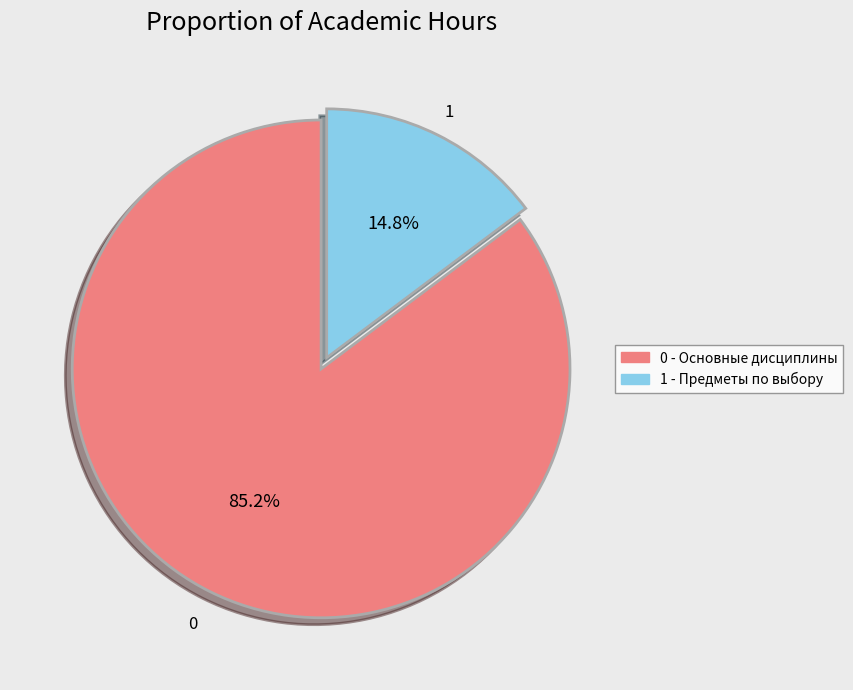

How many segments does this pie chart have?

2